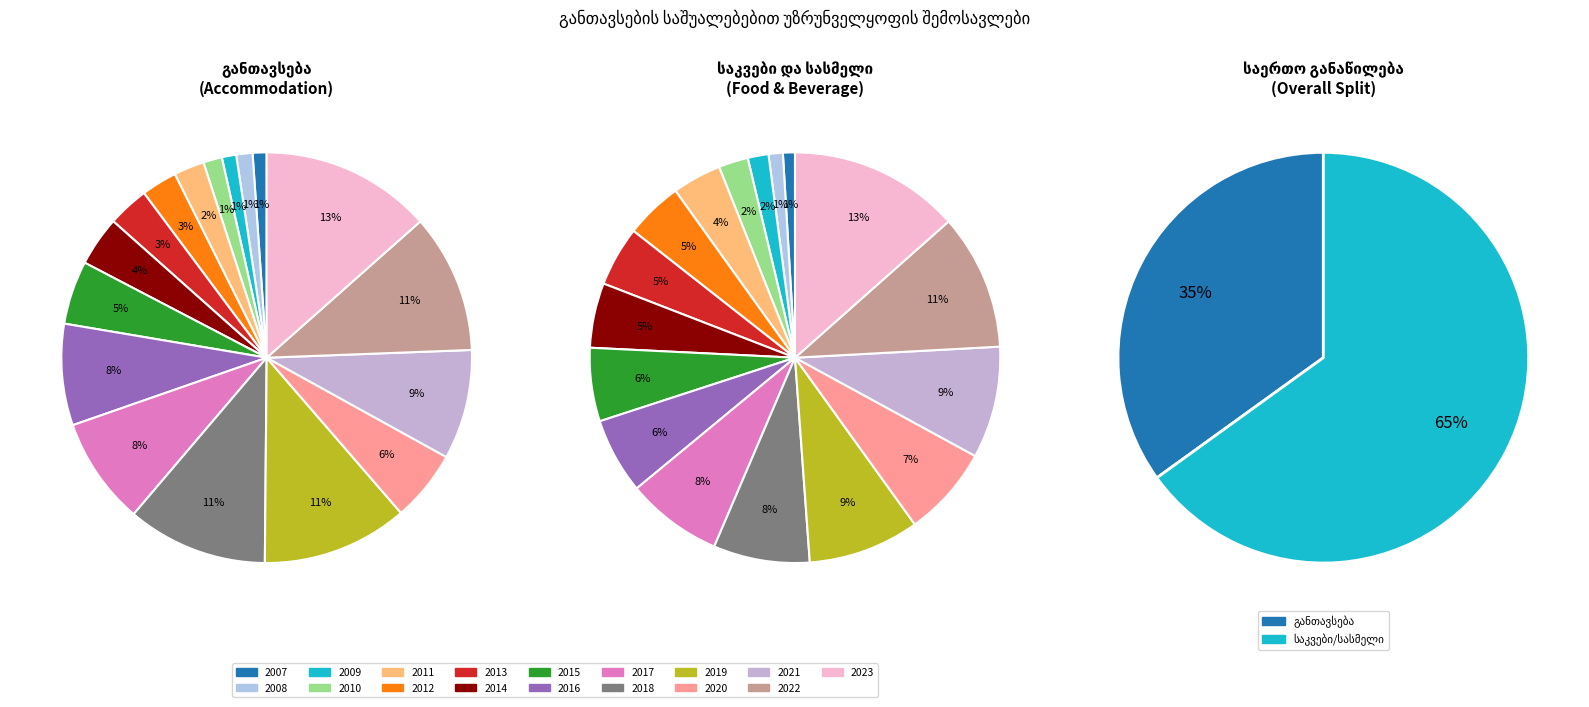

What is the spread (max minus min) of values at 2021?

321.0